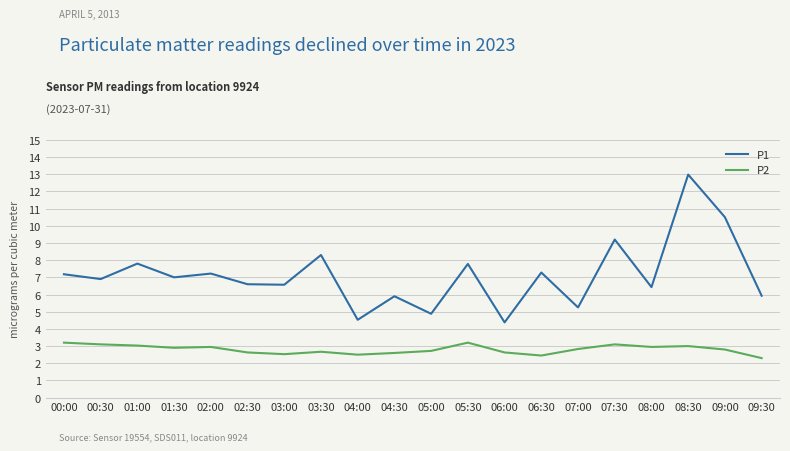

What is the sum of the P2 values at 08:30 and 06:30?

5.5